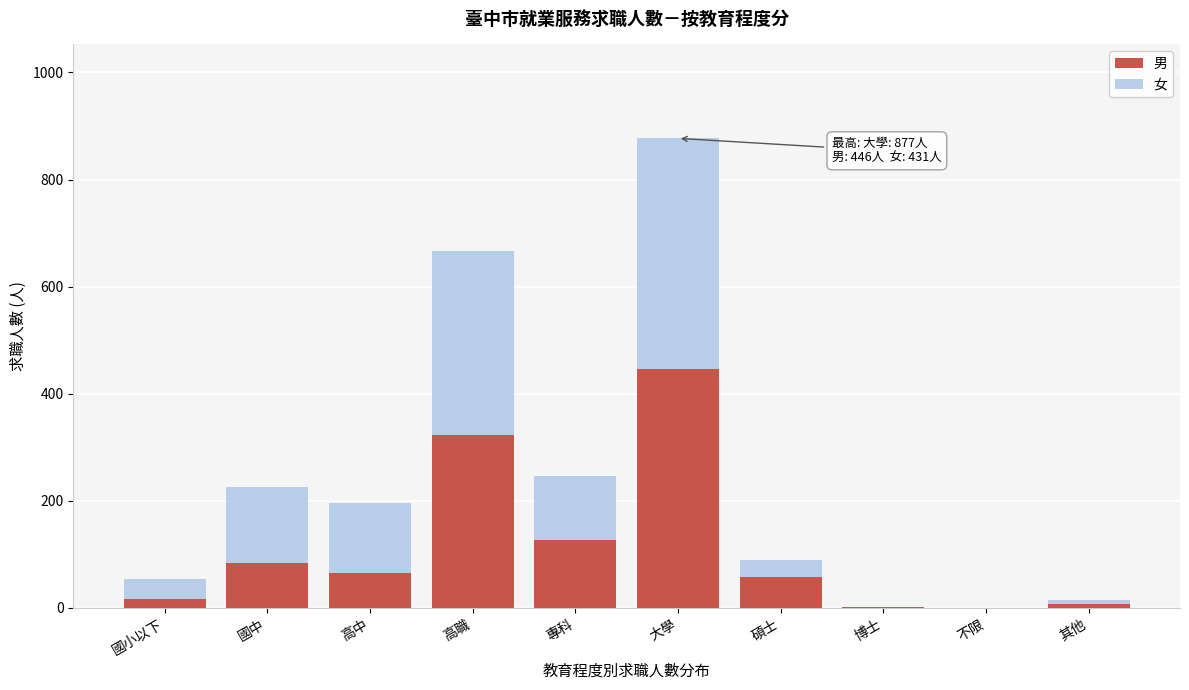

At which category is the sum across all series the highest?

大學